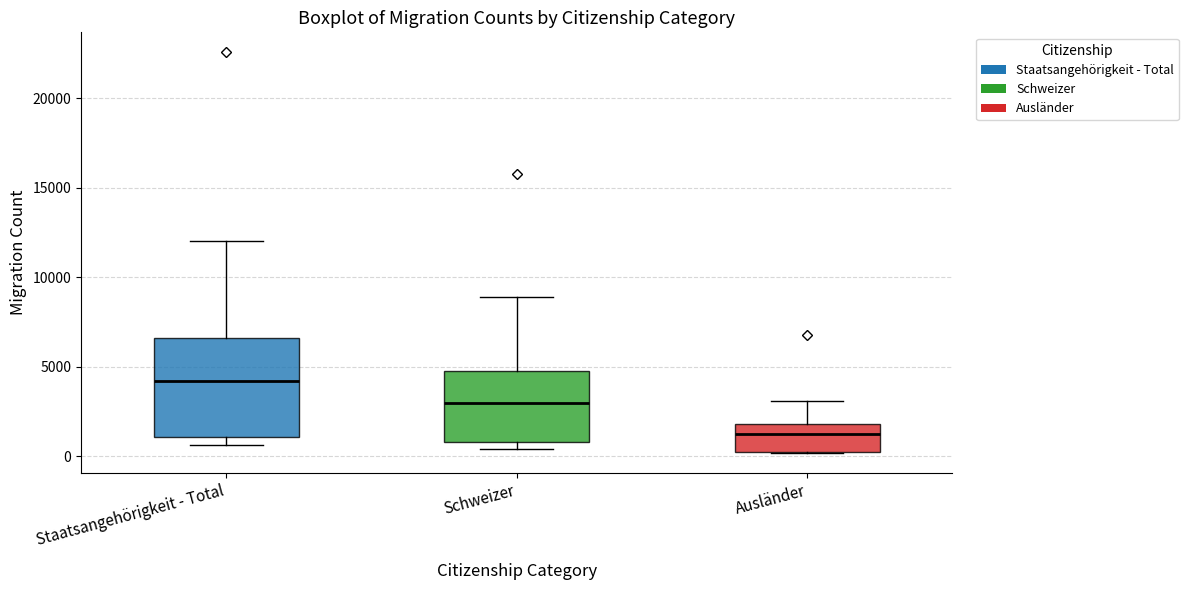

Where is the lower edge of the box for Schweizer on the y-axis? The values are not printed on the chart, so give them approximately, as read against the axis.

1000